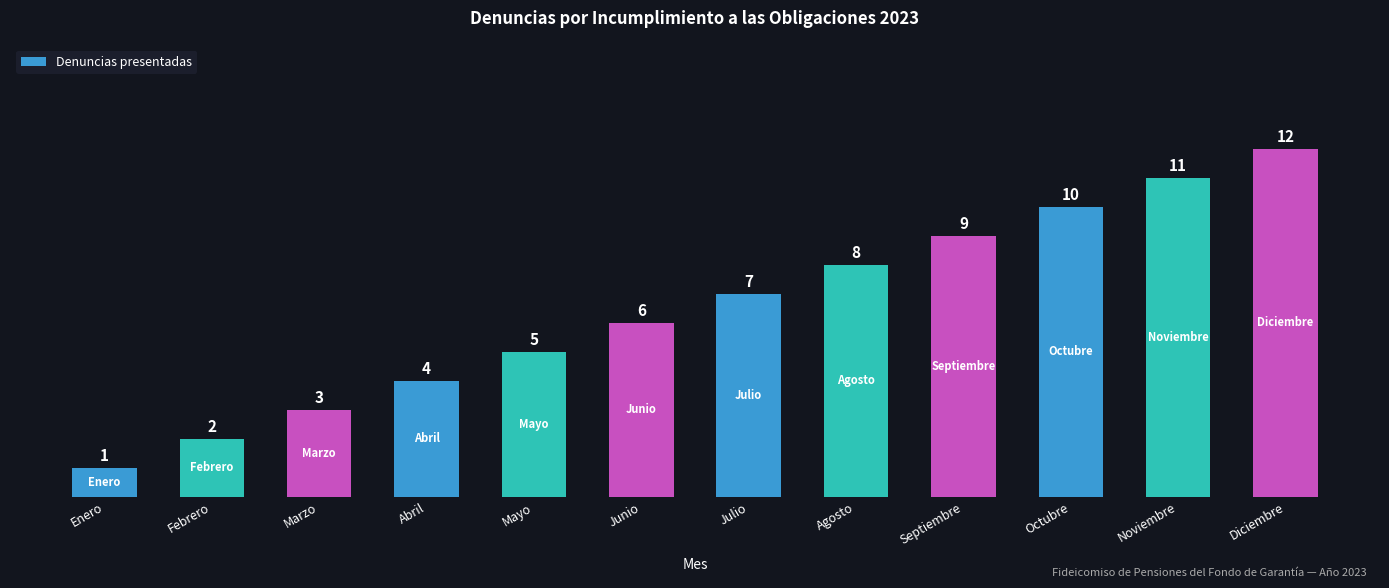

Is it true that the value at Febrero is 2?

True